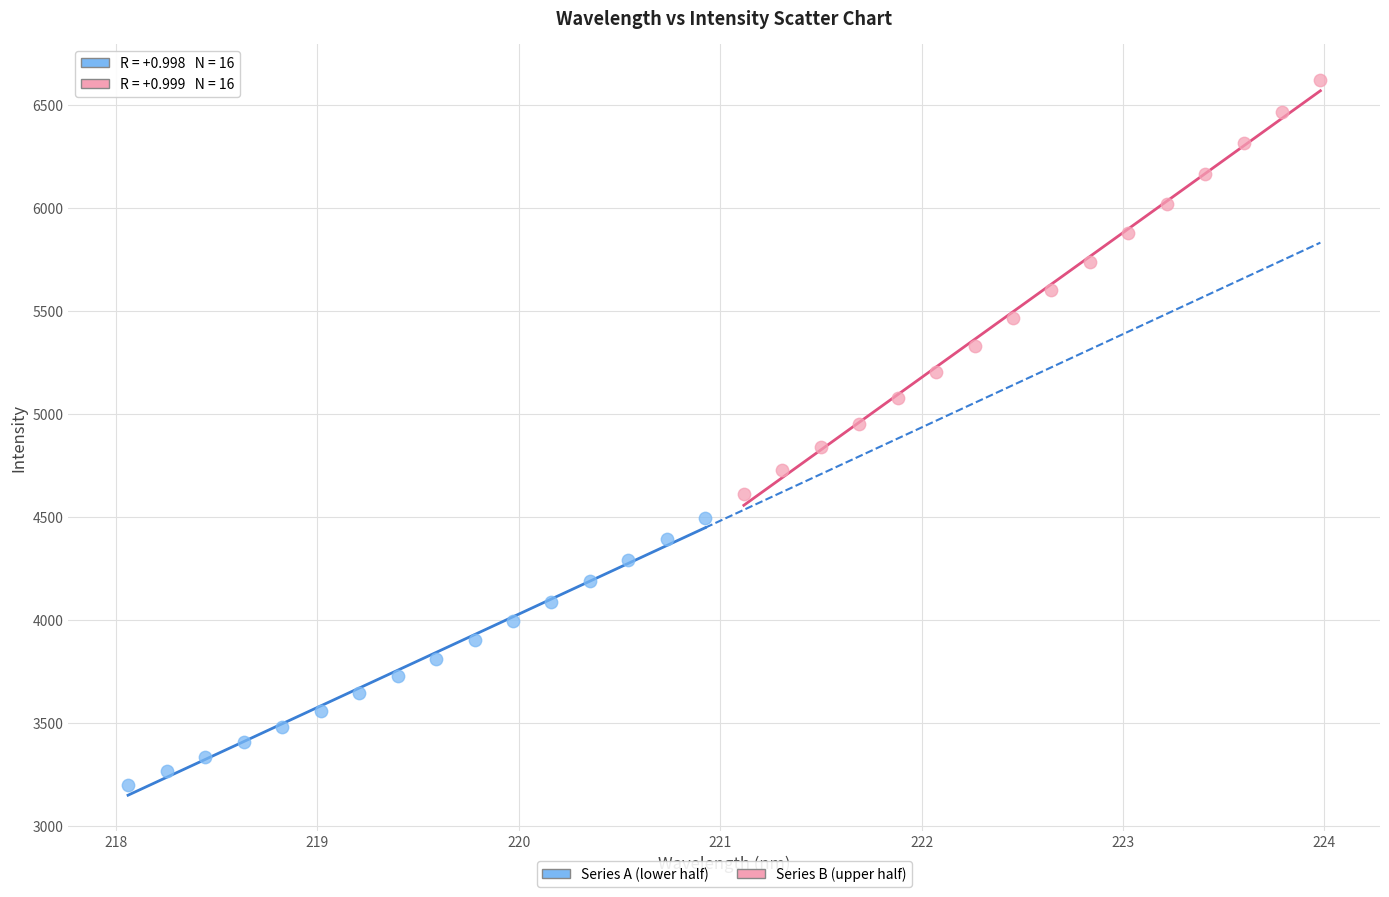

Which series has the widest spread of Y values?

Series B (upper half)